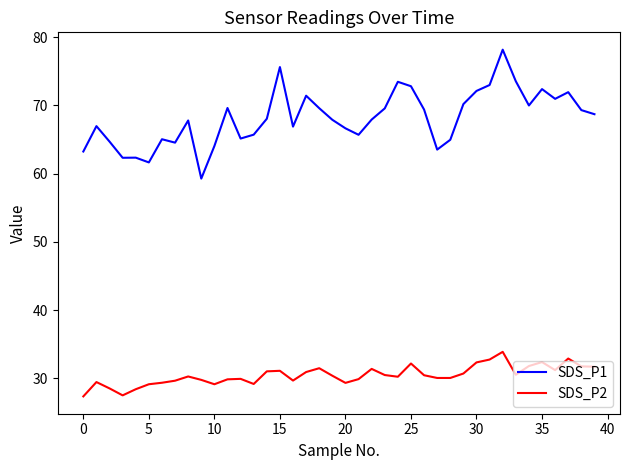

Does the chart have visible grid lines?

No